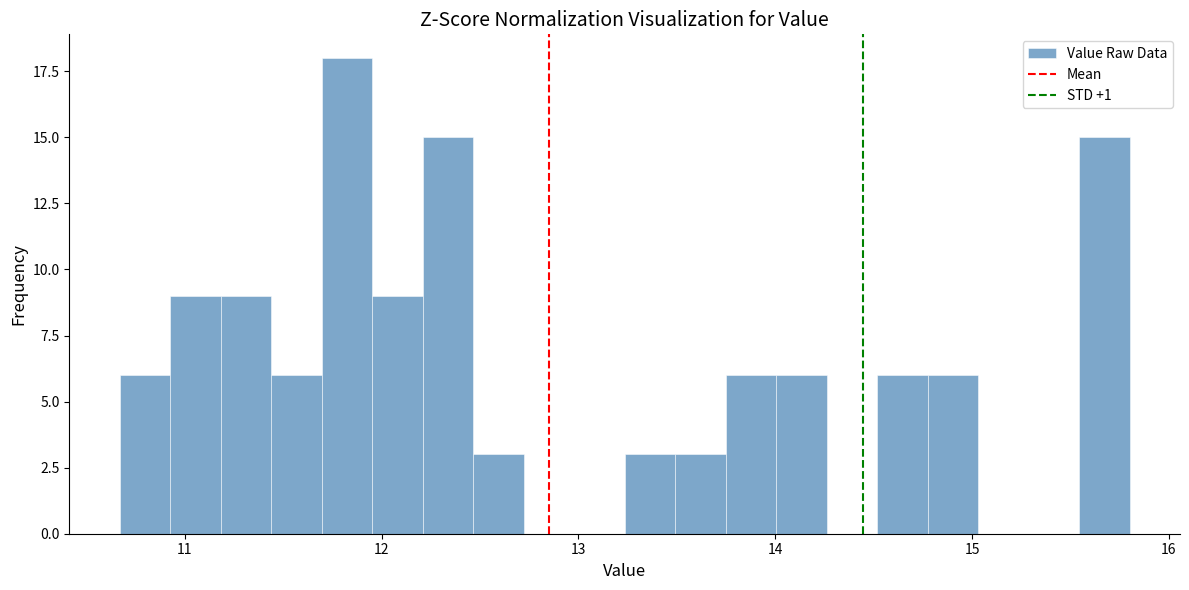

Read against the x-axis, roughly where is the centre of the tallest bar?

11.8